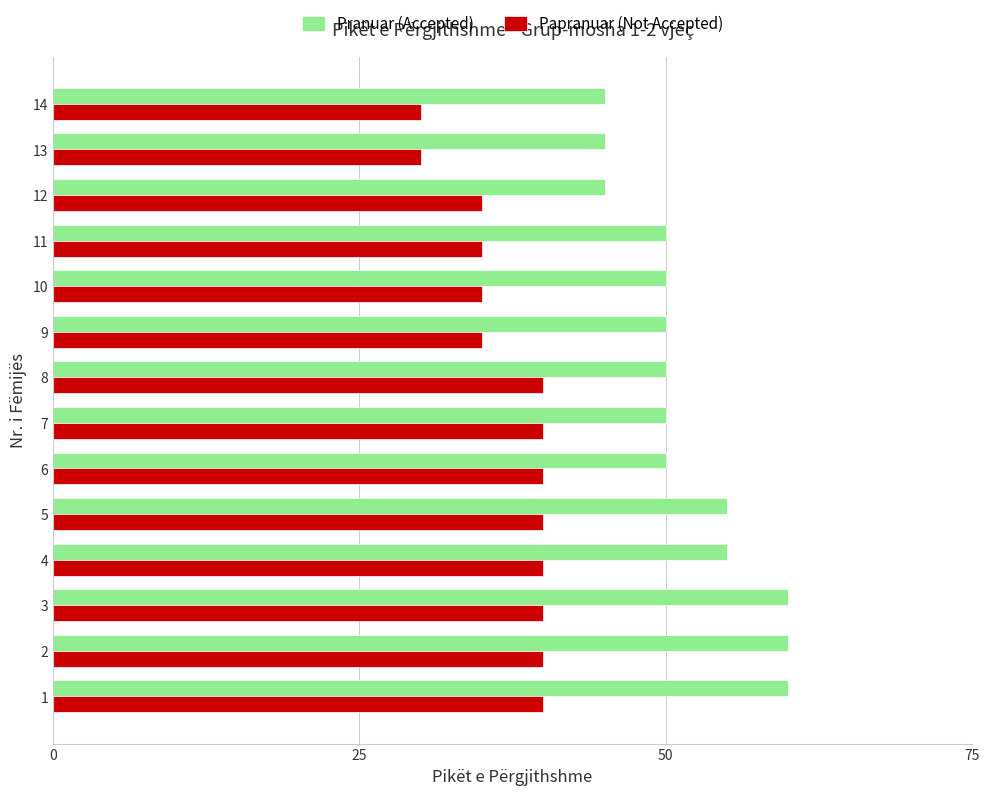

List the series in order of their peak value, highest first.

Pranuar (Accepted), Papranuar (Not Accepted)